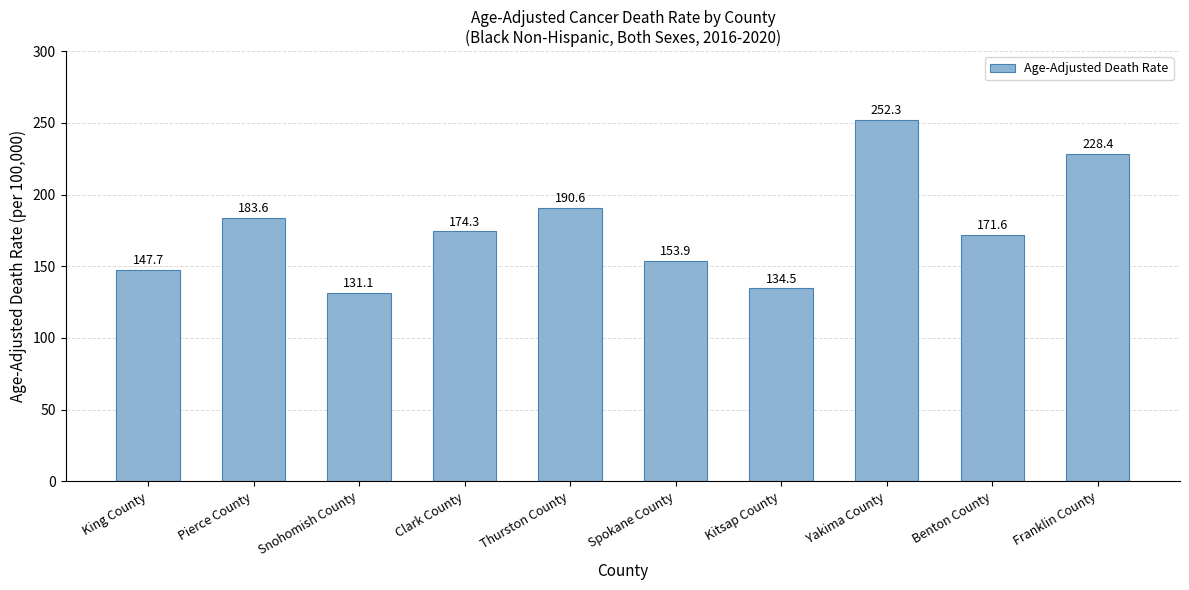

The value at Spokane County is 153.9. True or false?

True